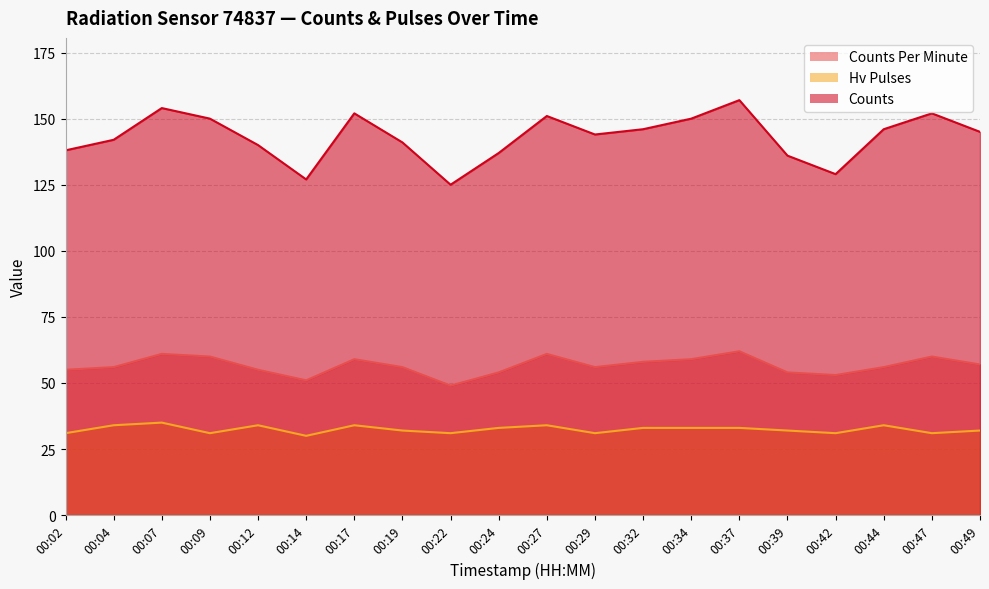

True or false: counts and counts_per_minute cross at least once.

False